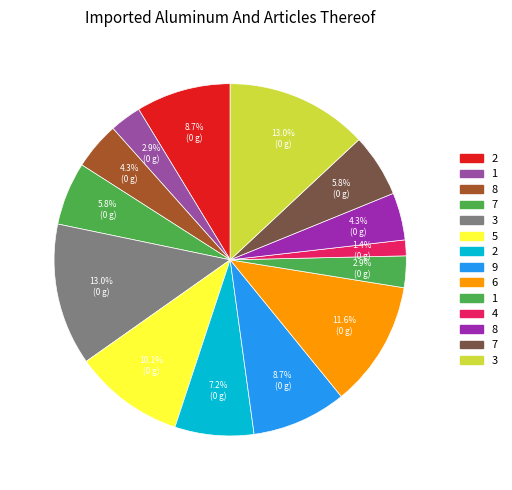

Count the number of slices in the pie.

14